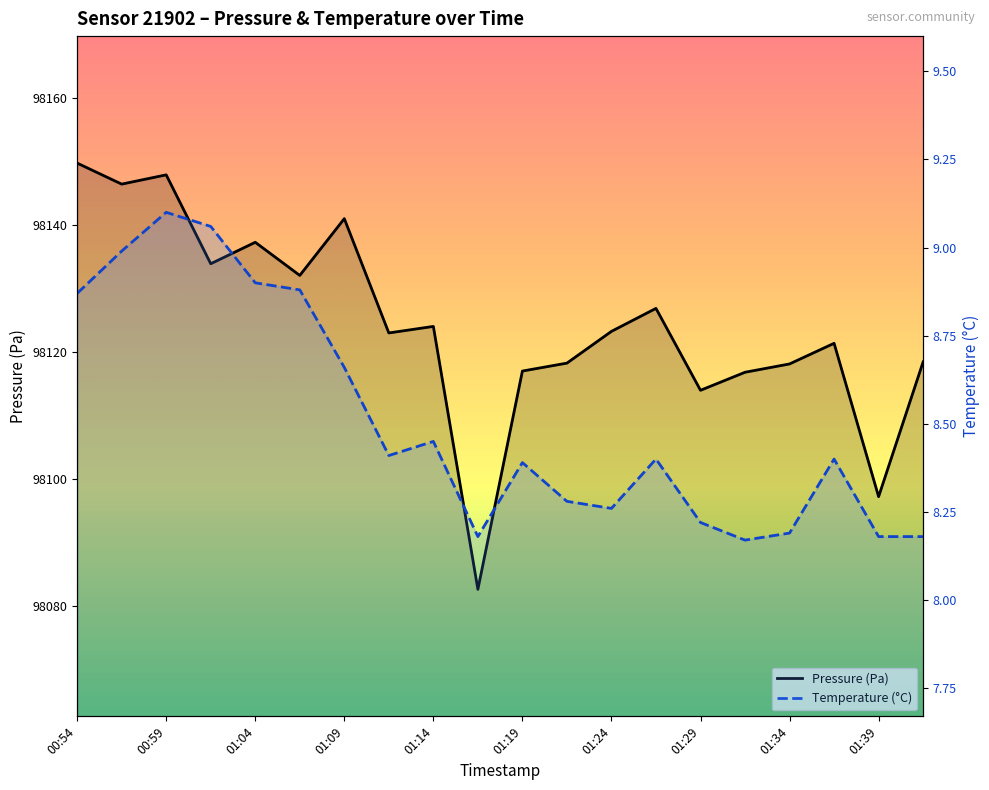

Which series has the largest total across all categories?

Pressure (Pa)